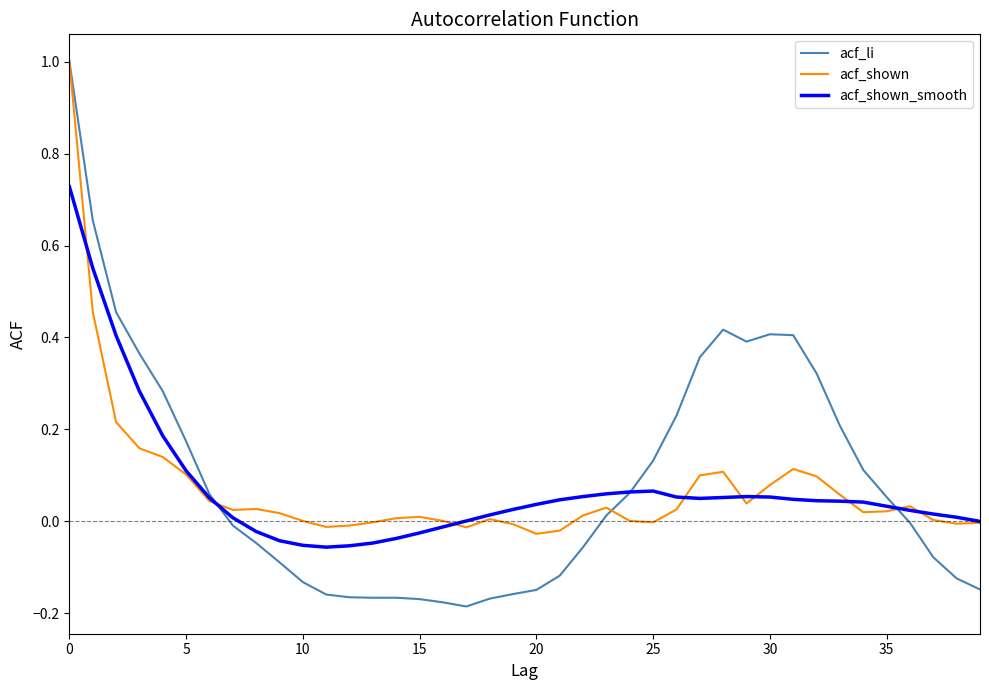

Which series has the largest range (max minus min)?

acf_li